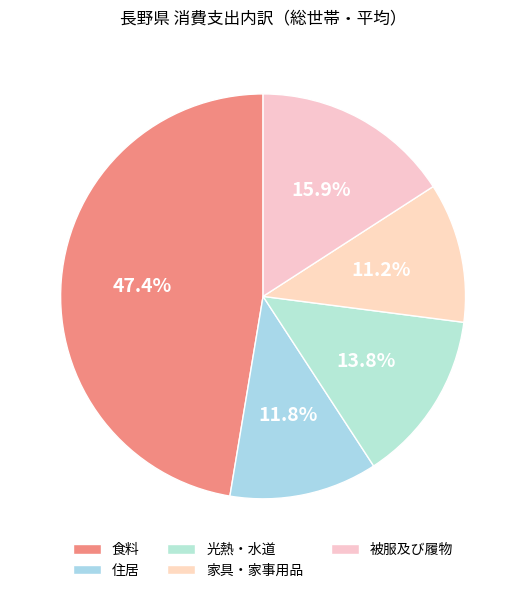

To the nearest percent, what is the difference between the largest and smallest slice percentages?

36%